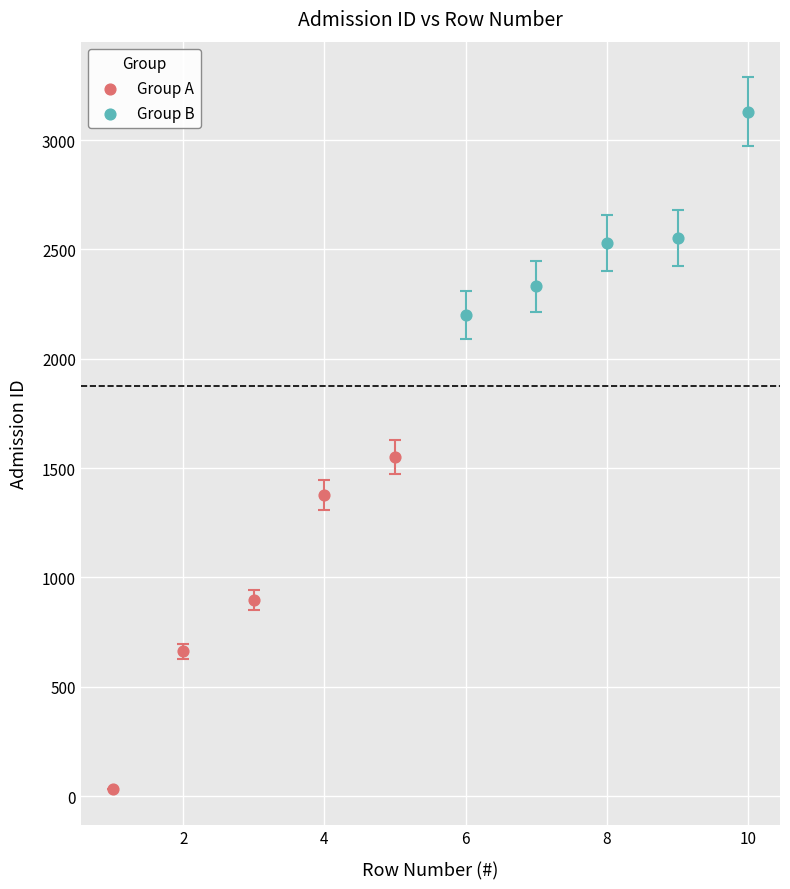

Which series reaches the minimum Y coordinate?

Group A